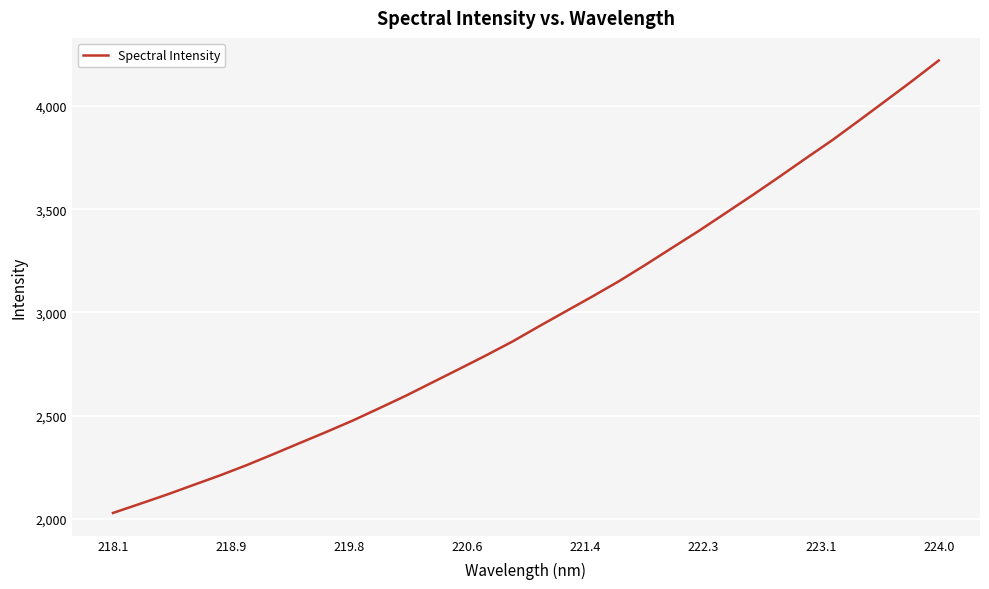

Is this an area chart (filled region under the line)?

No